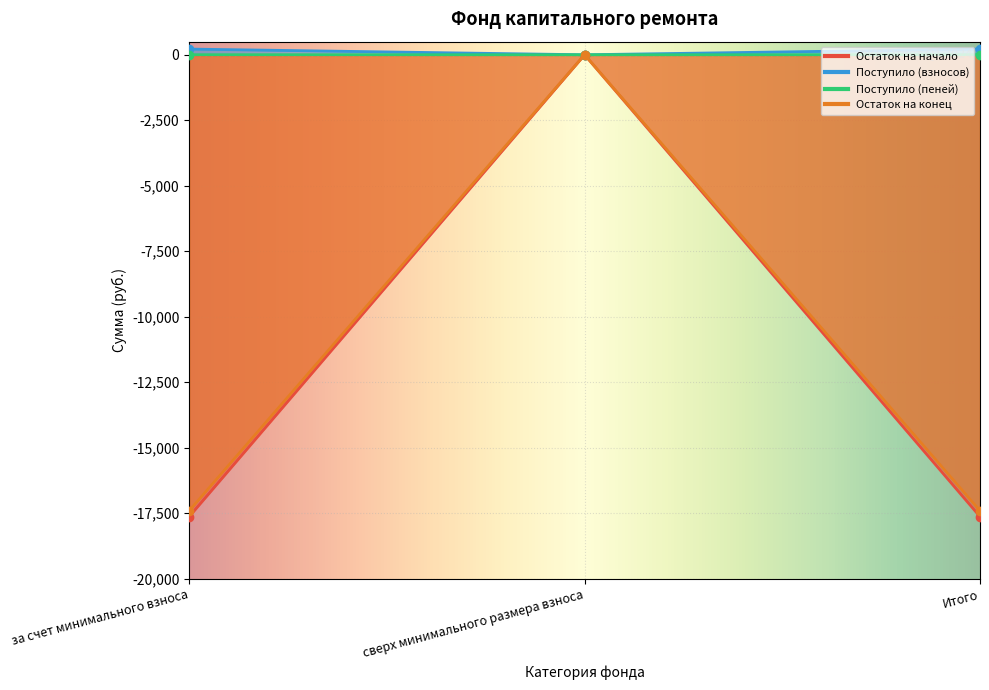

Which label corresponds to the largest value in the chart?

за счет минимального взноса